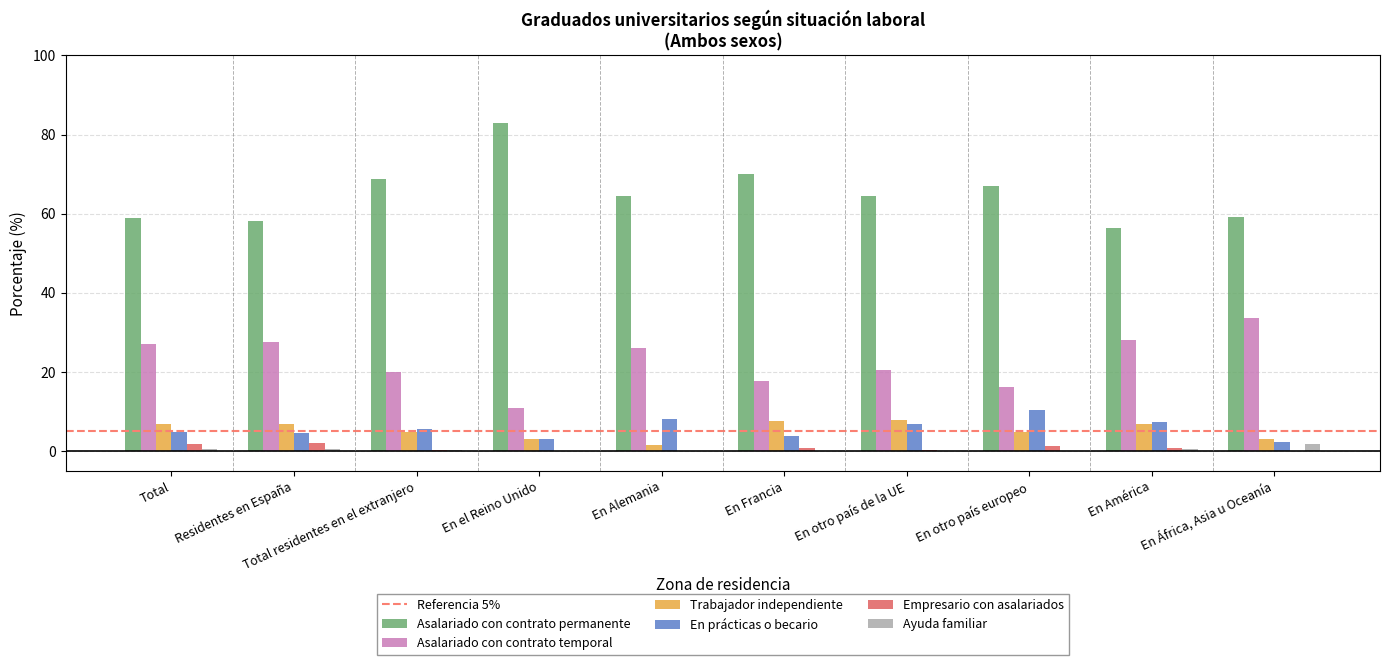

Is it true that Asalariado con contrato temporal equals 8.5 at Total residentes en el extranjero?

False